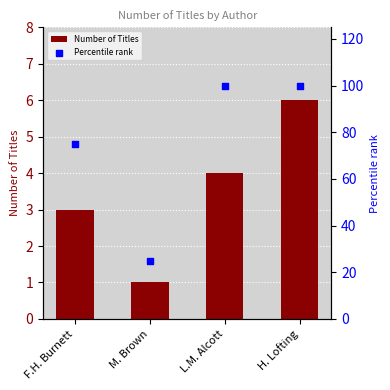

At how many categories does at least one series exceed 13?

4